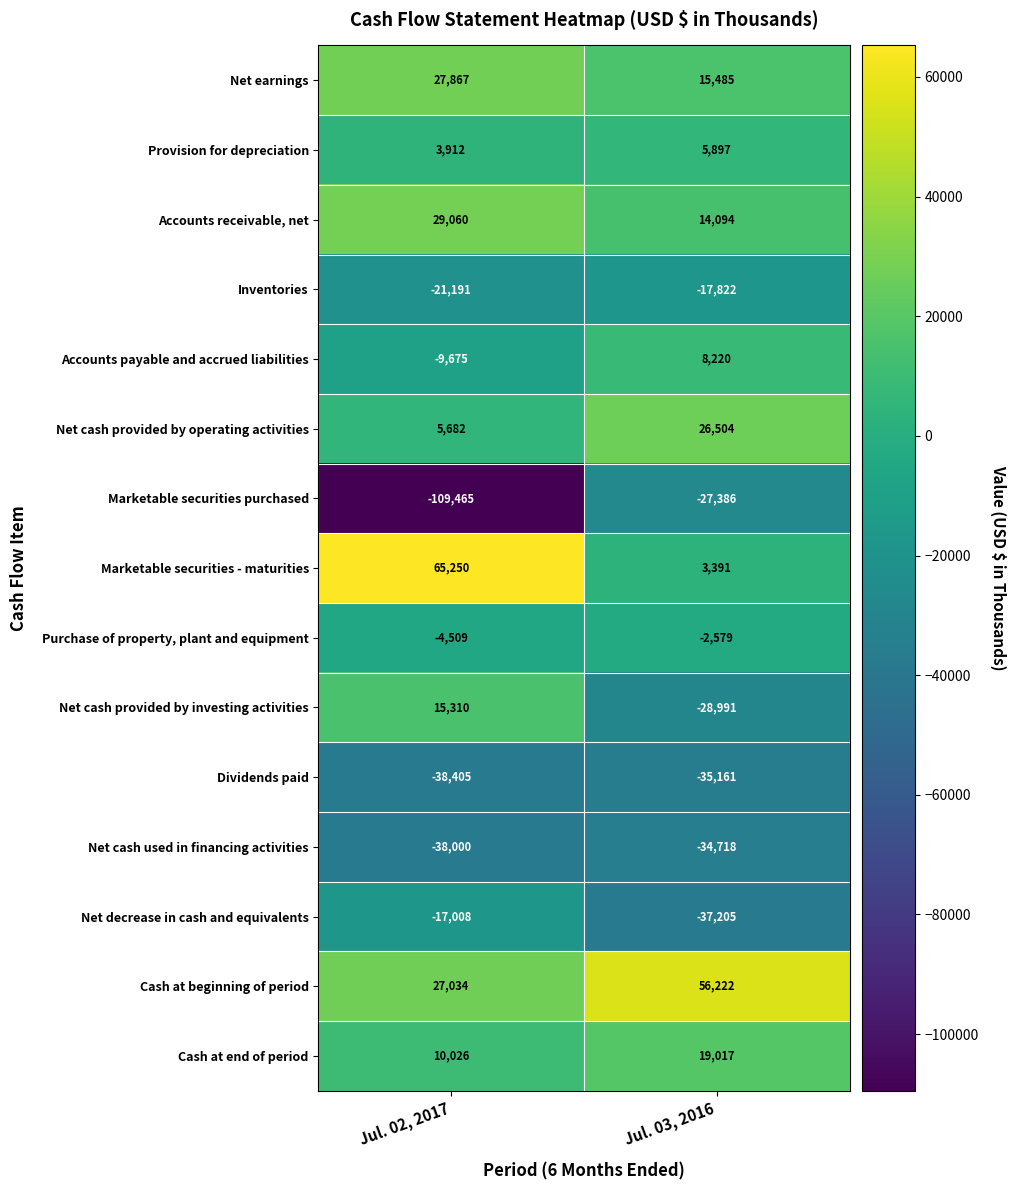

At how many categories does at least one series exceed 15490?

2